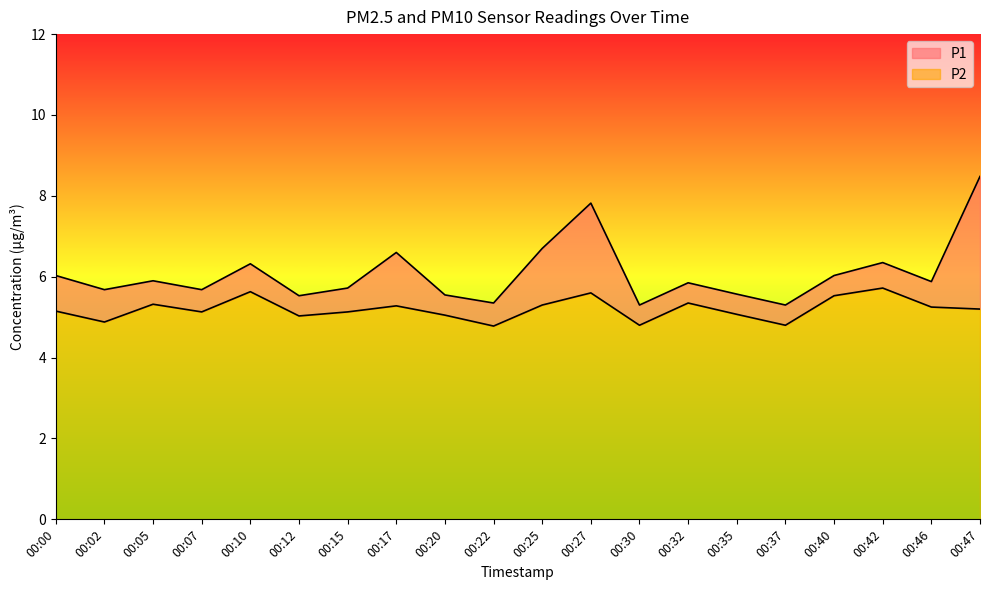

What is the value of the P1 point at the 20th from the left?

8.5